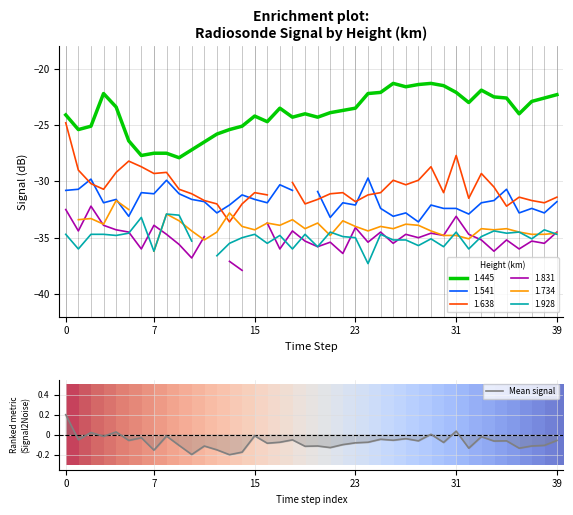

What is the highest value of the 1.445 series?

-21.3